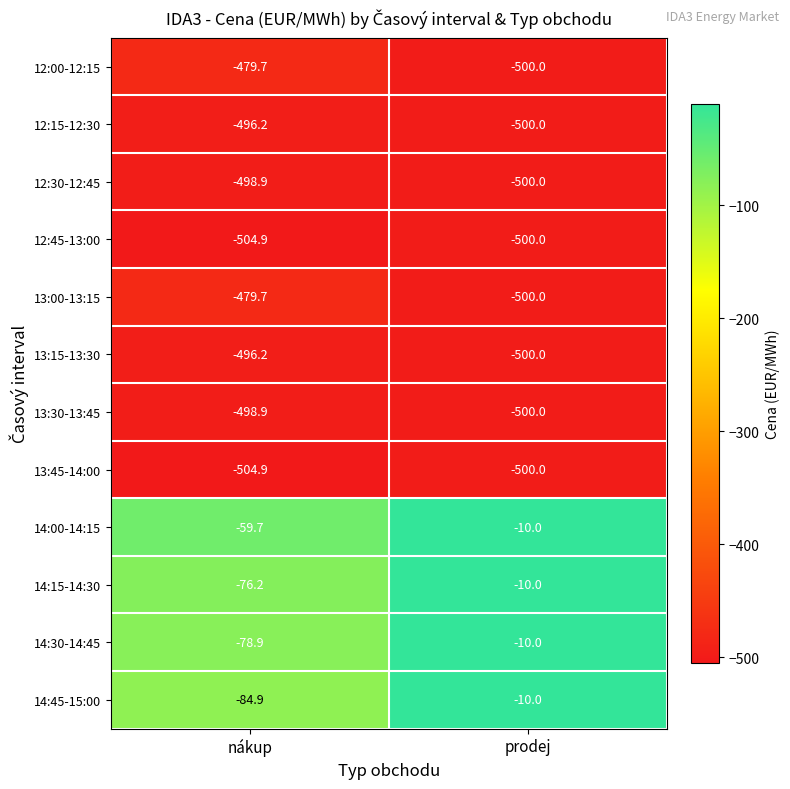

What is the spread (max minus min) of values at prodej?

490.0